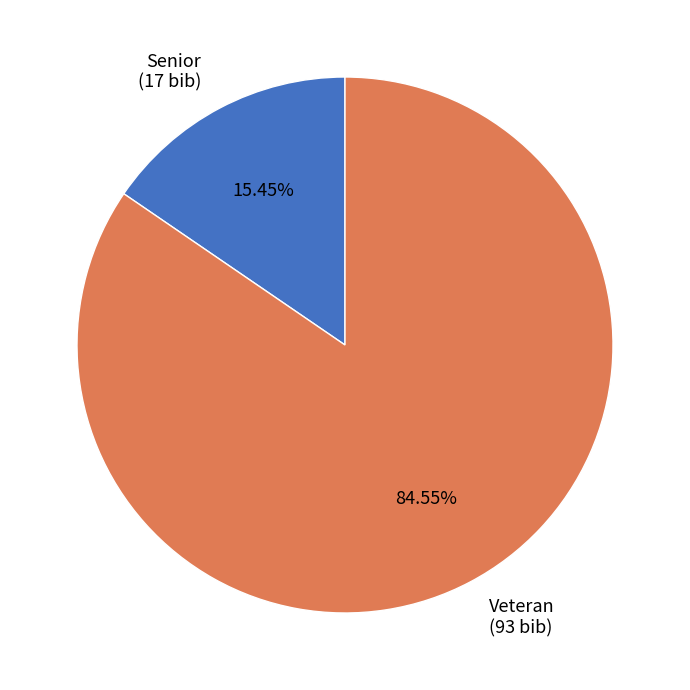

Do Veteran and Senior together represent more than half of the pie?

Yes